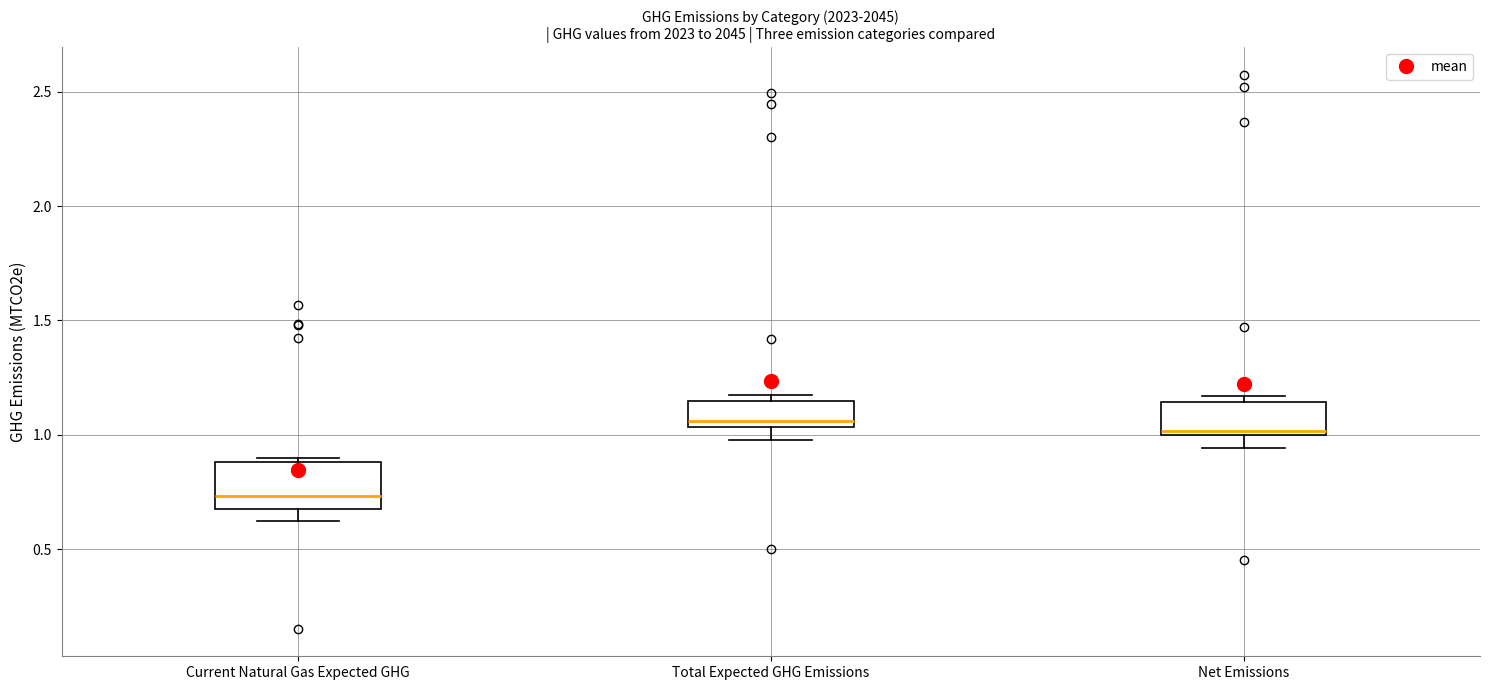

Where is the lower edge of the box for Net Emissions on the y-axis? The values are not printed on the chart, so give them approximately, as read against the axis.

1.00